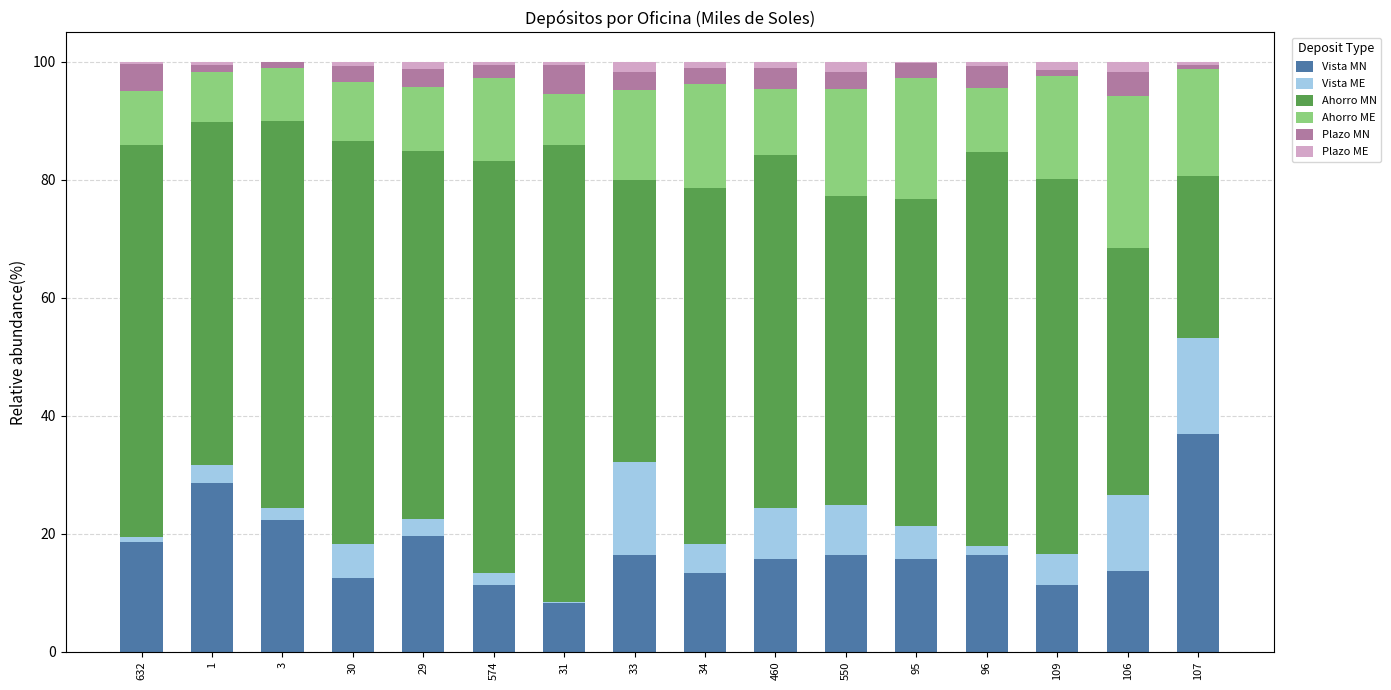

What is the maximum value for Vista MN?

36.9